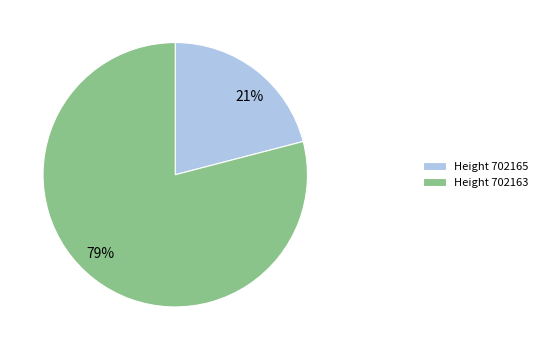

How many slices are in this pie chart?

2